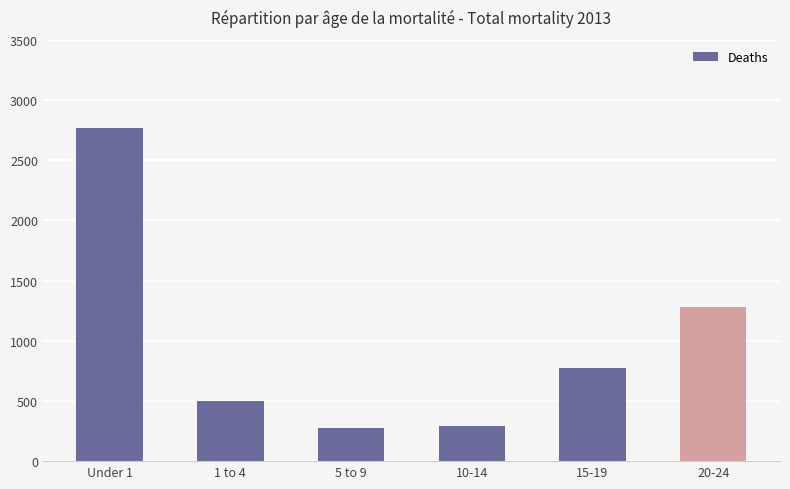

What position from the right is 1 to 4?

5